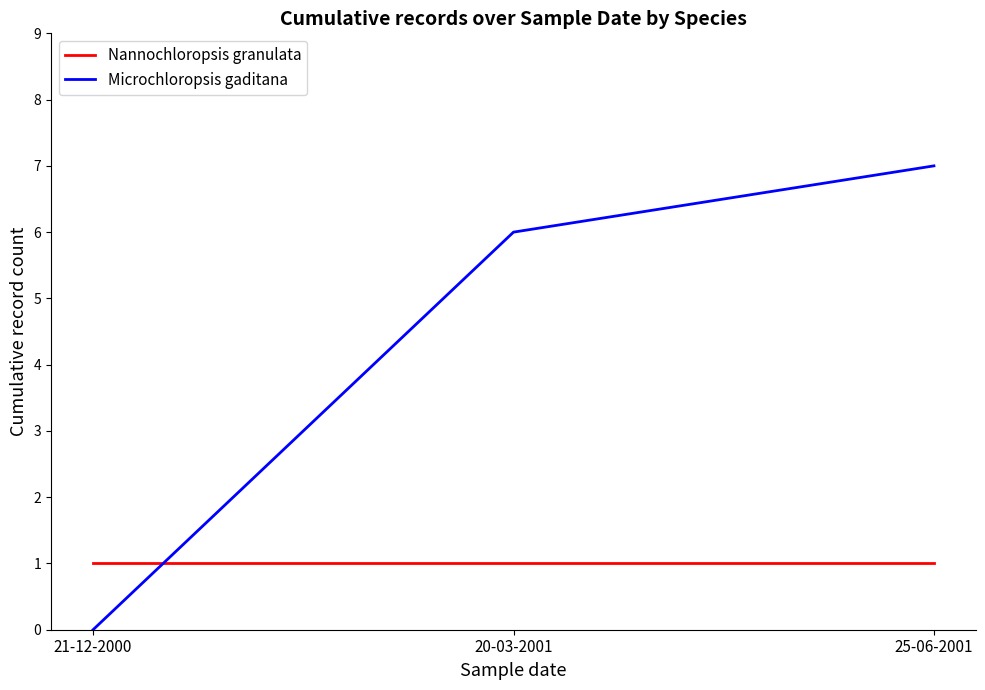

Reading right to left, extract all data points from this chart.

Nannochloropsis granulata: 25-06-2001=1	20-03-2001=1	21-12-2000=1
Microchloropsis gaditana: 25-06-2001=7	20-03-2001=6	21-12-2000=0